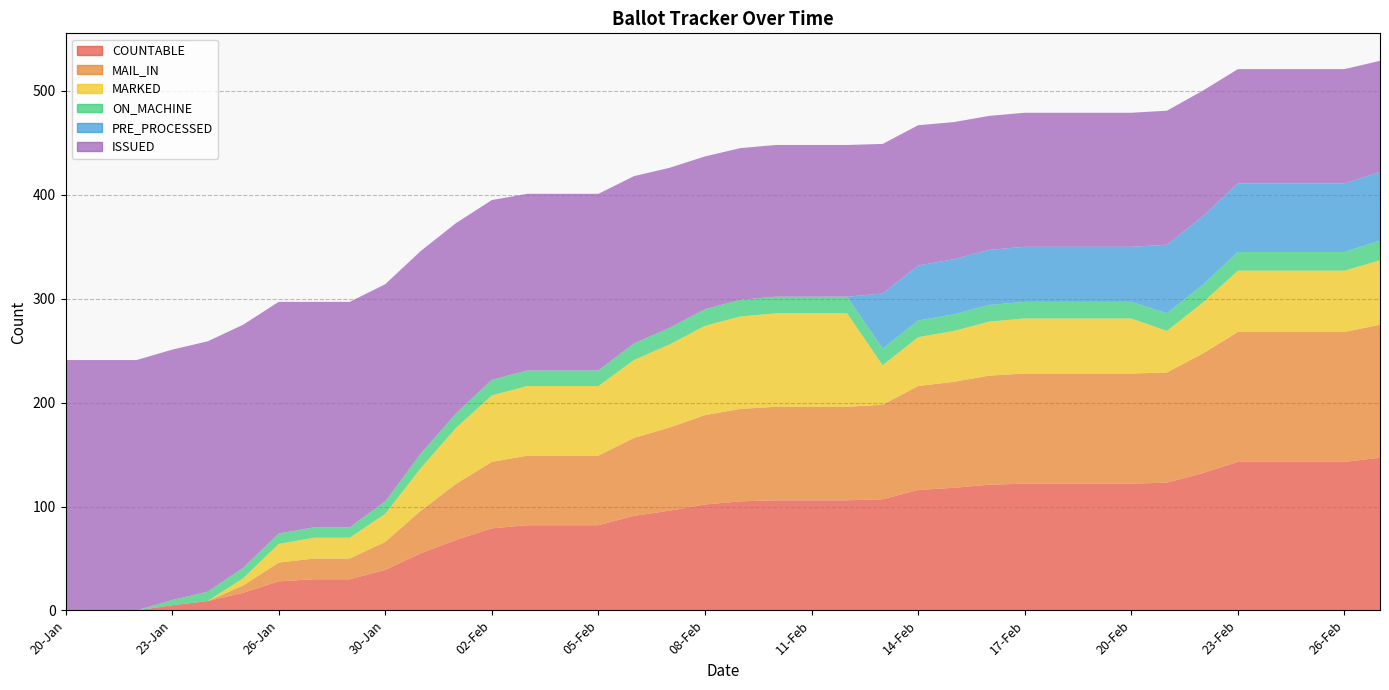

Reading left to right, extract all data points from this chart.

COUNTABLE: 0	0	0	5	9	17	28	30	30	39	55	68	79	82	82	82	91	96	102	105	106	106	106	107	116	118	121	122	122	122	122	123	132	143	143	143	143	147
MAIL_IN: 0	0	0	0	0	7	18	20	20	27	41	54	64	67	67	67	75	80	86	89	90	90	90	91	100	102	105	106	106	106	106	106	115	125	125	125	125	128
MARKED: 0	0	0	0	0	7	18	20	20	27	41	54	64	67	67	67	75	80	86	89	90	90	90	38	47	49	52	53	53	53	53	40	49	59	59	59	59	62
ON_MACHINE: 0	0	0	5	9	10	10	10	10	12	14	14	15	15	15	15	16	16	16	16	16	16	16	16	16	16	16	16	16	16	16	17	17	18	18	18	18	19
PRE_PROCESSED: 0	0	0	0	0	0	0	0	0	0	0	0	0	0	0	0	0	0	0	0	0	0	0	53	53	53	53	53	53	53	53	66	66	66	66	66	66	66
ISSUED: 241	241	241	241	241	234	223	217	217	209	195	183	173	170	170	170	161	154	147	146	146	146	146	144	135	132	129	129	129	129	129	129	121	110	110	110	110	107